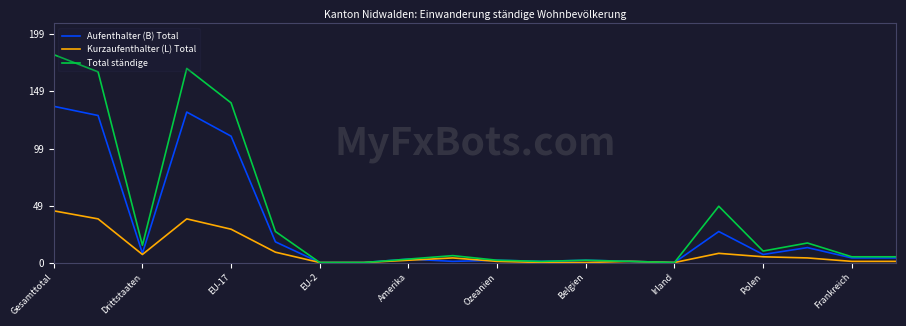

What is the greatest value displayed?

181